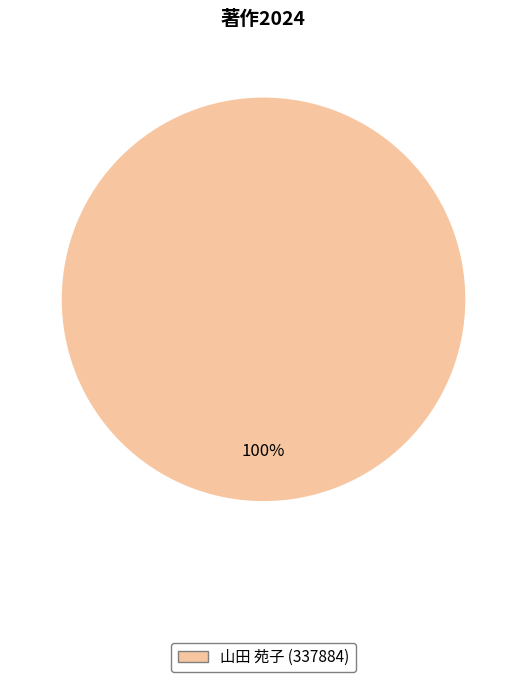

Does any single category account for the majority?

Yes